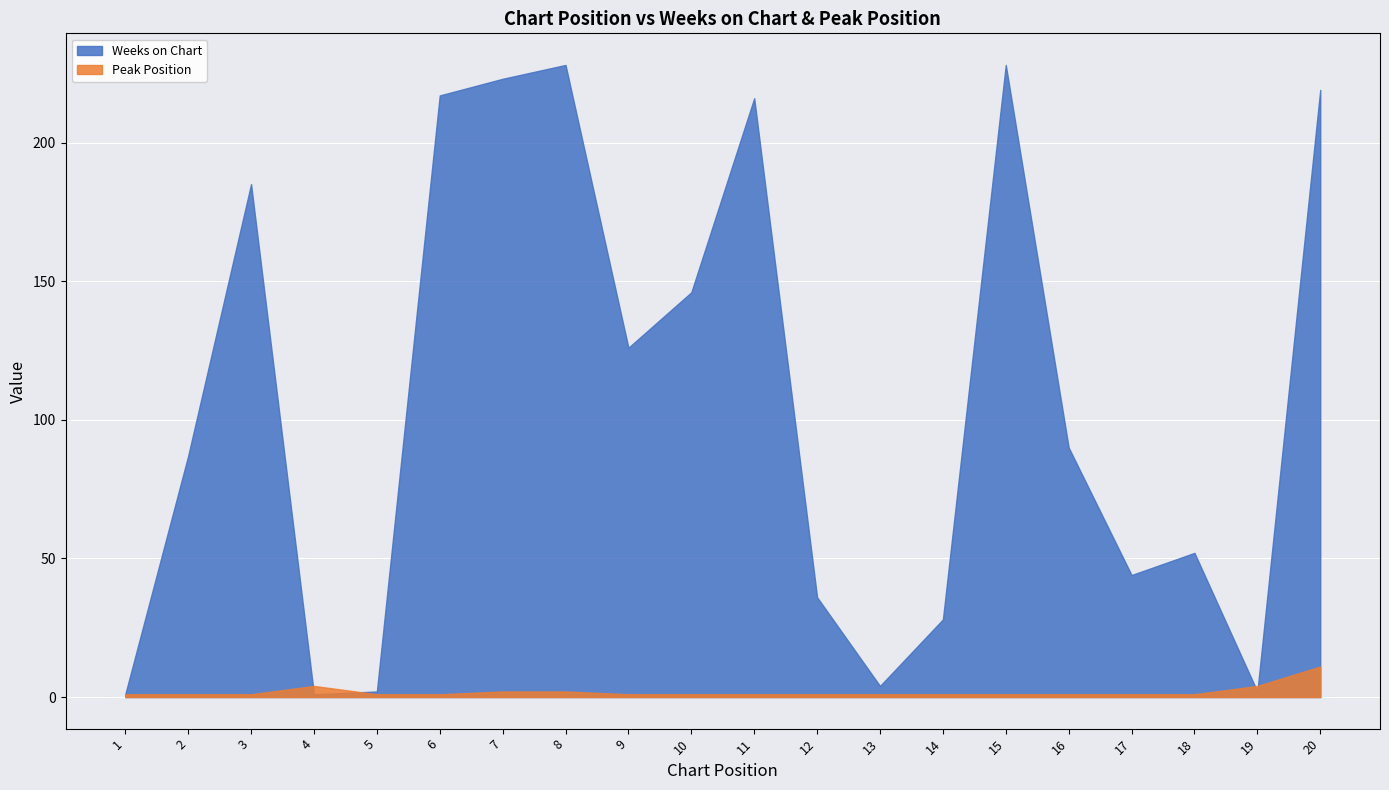

Where do Weeks on Chart and Peak Position first cross each other?

3 and 4